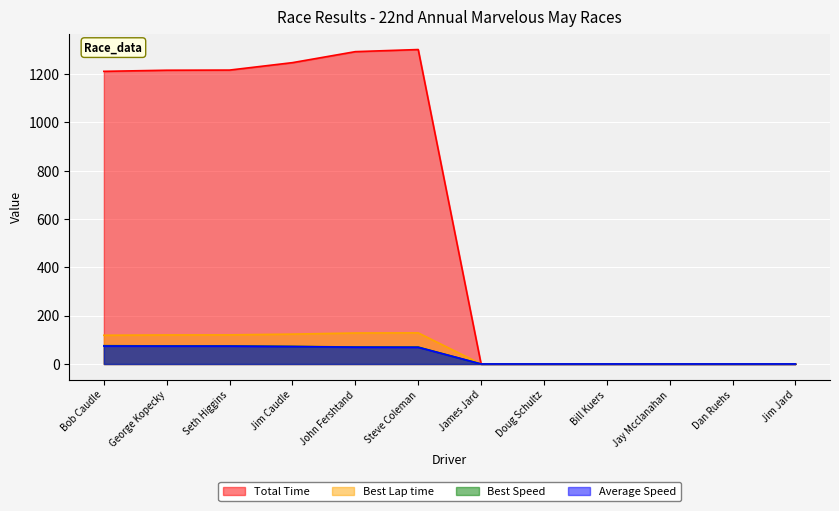

What is the difference between the second highest and second lowest values in the Best Speed series?

74.8